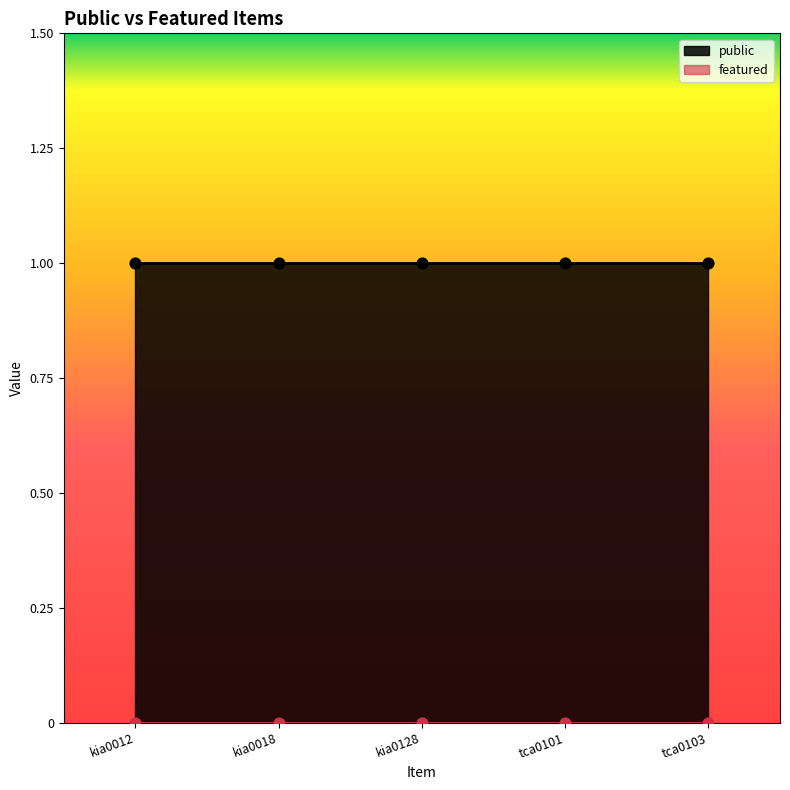

At which category is the sum across all series the highest?

kia0012